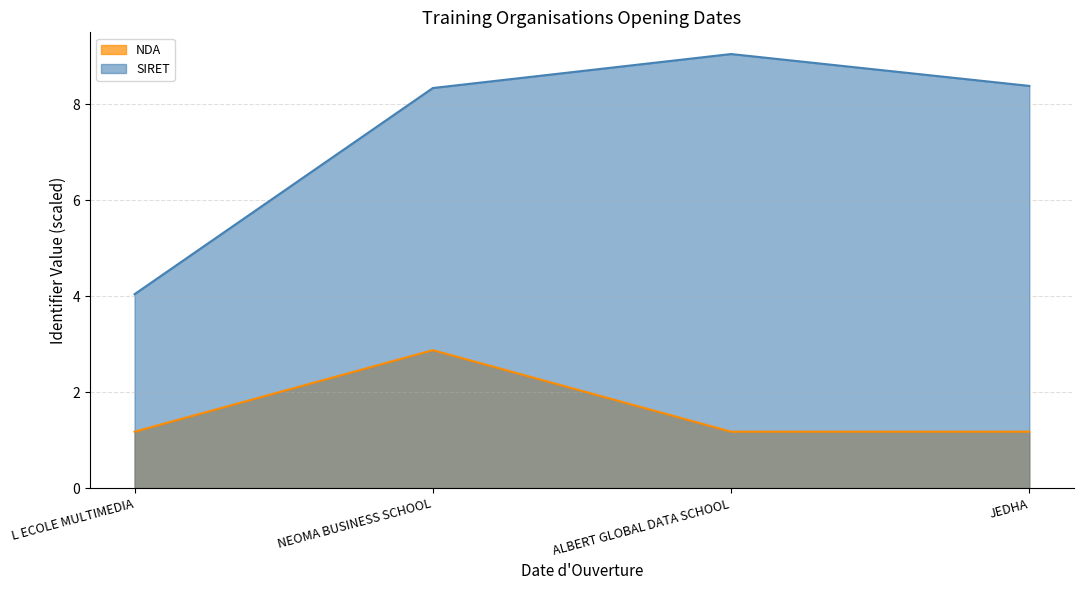

What is the sum of the NDA values at L ECOLE MULTIMEDIA and ALBERT GLOBAL DATA SCHOOL?

2.4